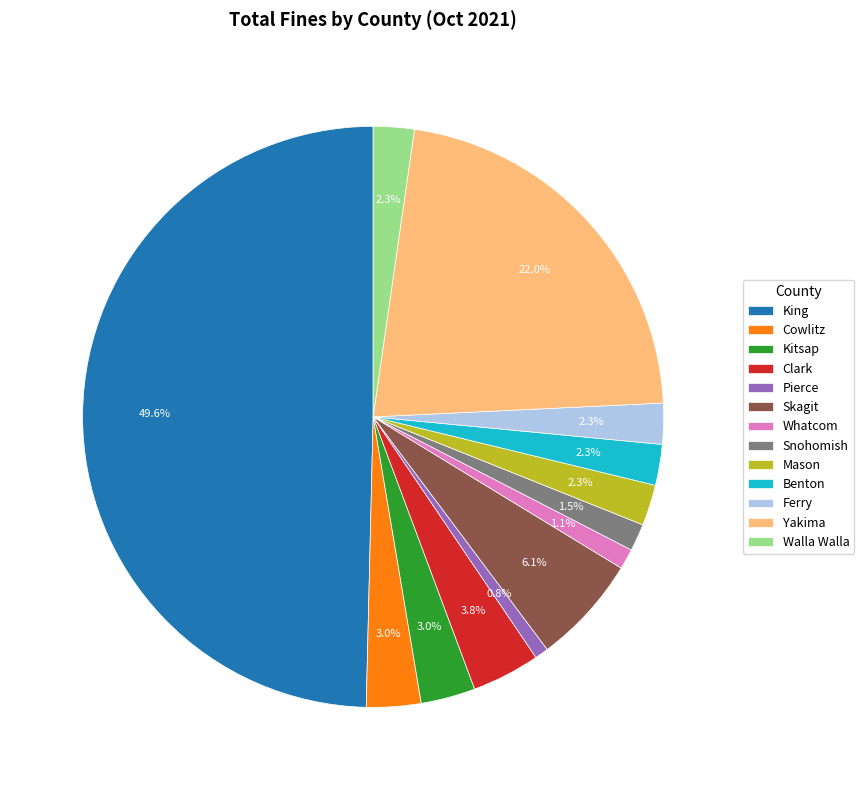

What is the largest slice in the pie chart?

King